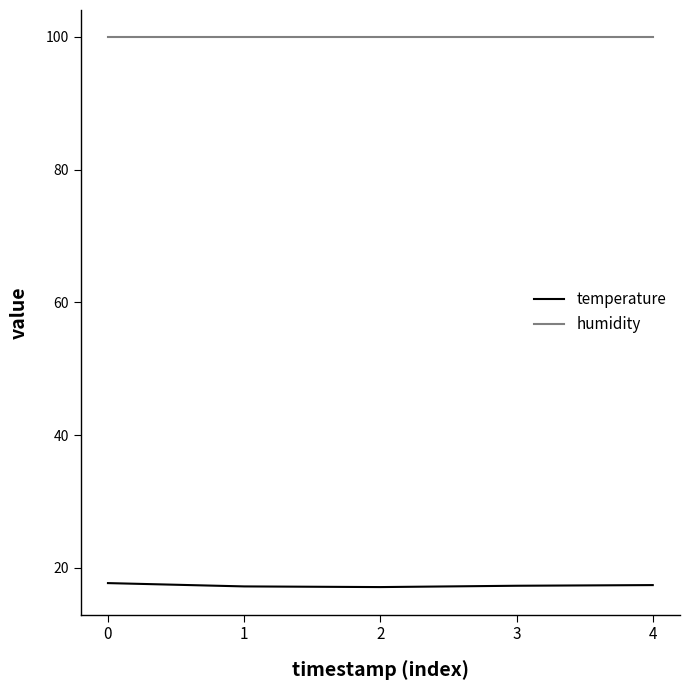

True or false: humidity and temperature cross at least once.

False